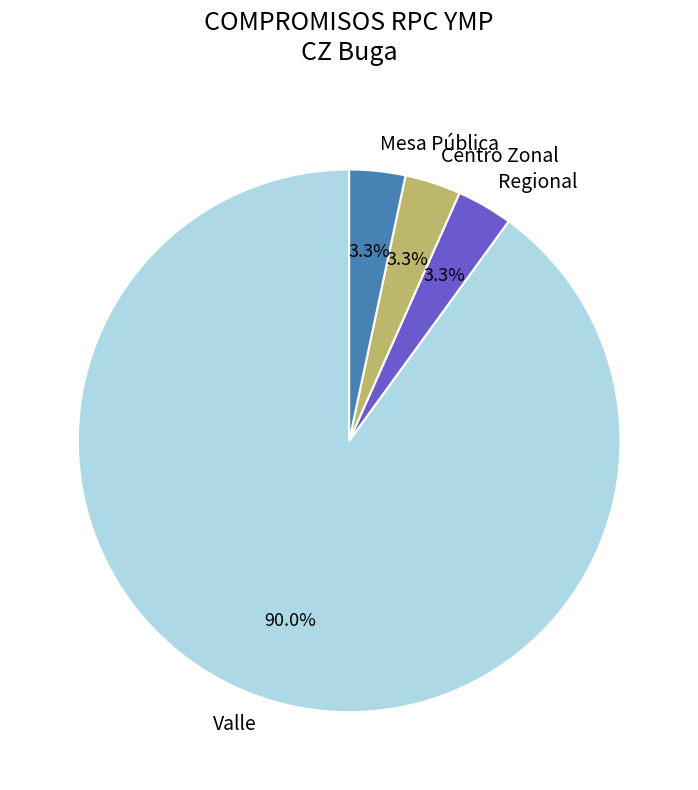

Which slice is the largest?

Valle